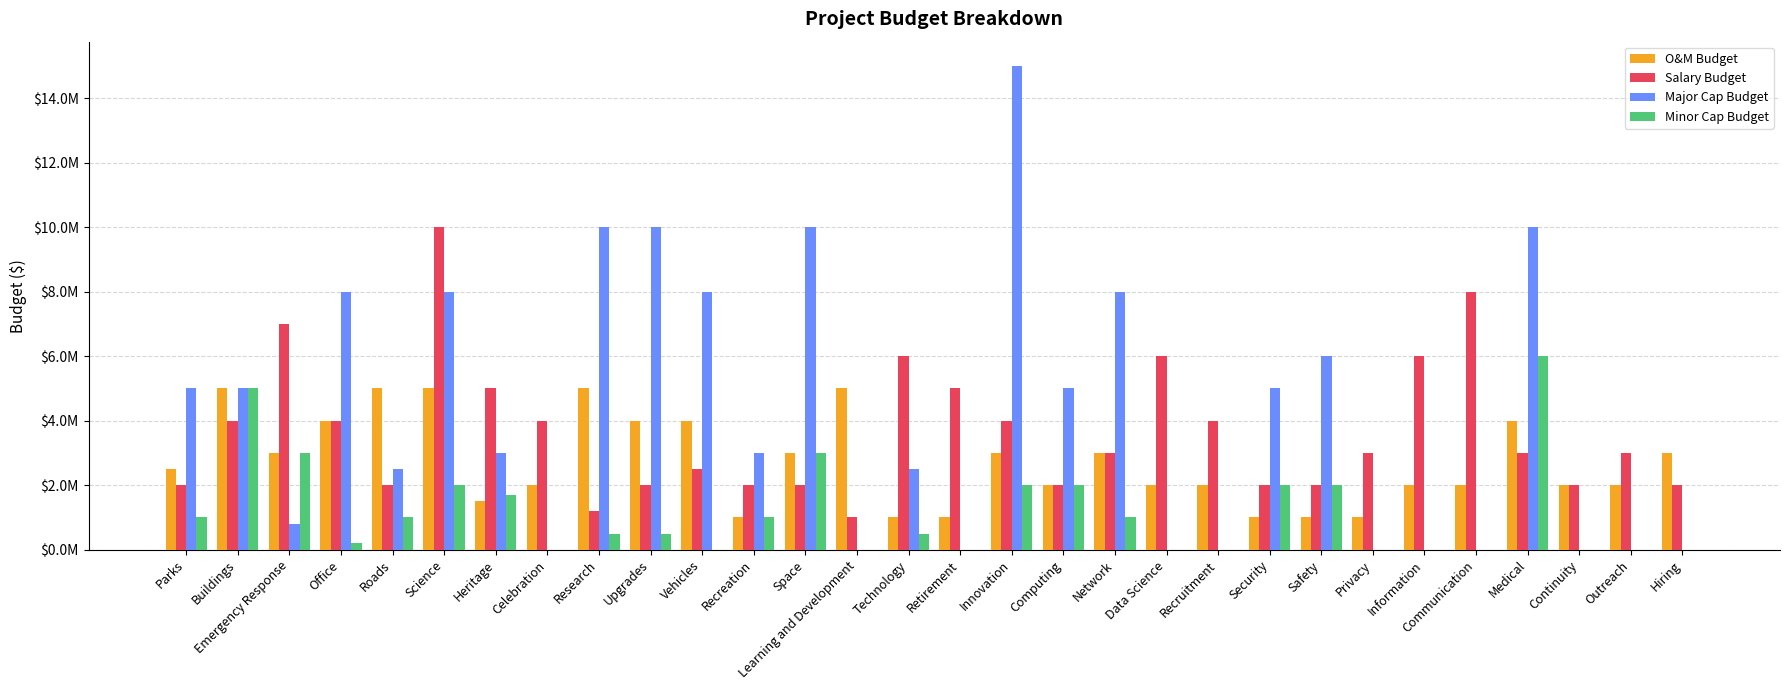

Reading right to left, what are all the values shown in this chart?

O&M Budget: 3000000	2000000	2000000	4000000	2000000	2000000	1000000	1000000	1000000	2000000	2000000	3000000	2000000	3000000	1000000	1000000	5000000	3000000	1000000	4000000	4000000	5000000	2000000	1500000	5000000	5000000	4000000	3000000	5000000	2500000
Salary Budget: 2000000	3000000	2000000	3000000	8000000	6000000	3000000	2000000	2000000	4000000	6000000	3000000	2000000	4000000	5000000	6000000	1000000	2000000	2000000	2500000	2000000	1200000	4000000	5000000	10000000	2000000	4000000	7000000	4000000	2000000
Major Cap Budget: 0	0	0	10000000	0	0	0	6000000	5000000	0	0	8000000	5000000	15000000	0	2500000	0	10000000	3000000	8000000	10000000	10000000	0	3000000	8000000	2500000	8000000	800000	5000000	5000000
Minor Cap Budget: 0	0	0	6000000	0	0	0	2000000	2000000	0	0	1000000	2000000	2000000	0	500000	0	3000000	1000000	0	500000	500000	0	1700000	2000000	1000000	200000	3000000	5000000	1000000